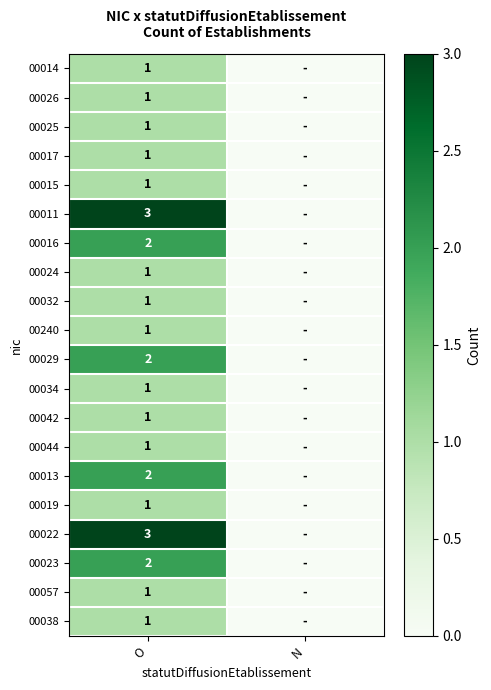

What is the total value across all series at O?

28